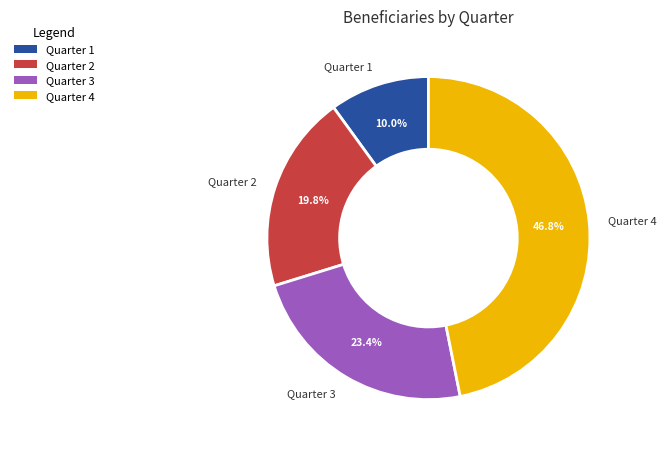

To the nearest percent, what is the combined percentage of Quarter 4 and Quarter 3?

70%